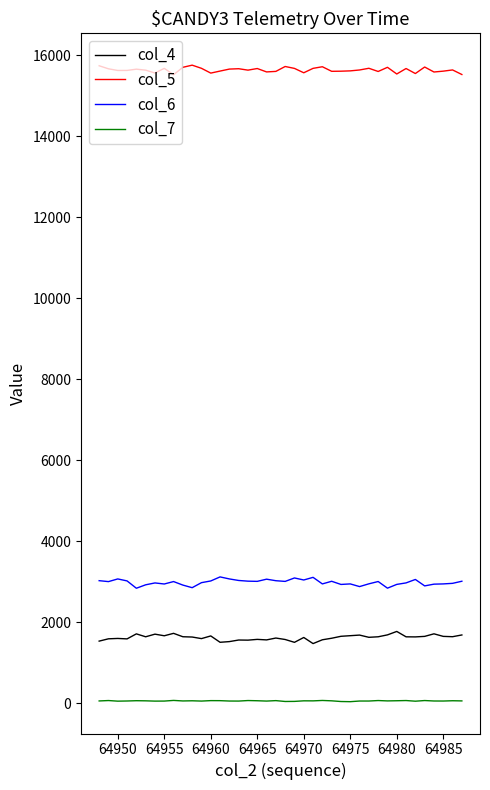

List the series in order of their peak value, highest first.

col_5, col_6, col_4, col_7